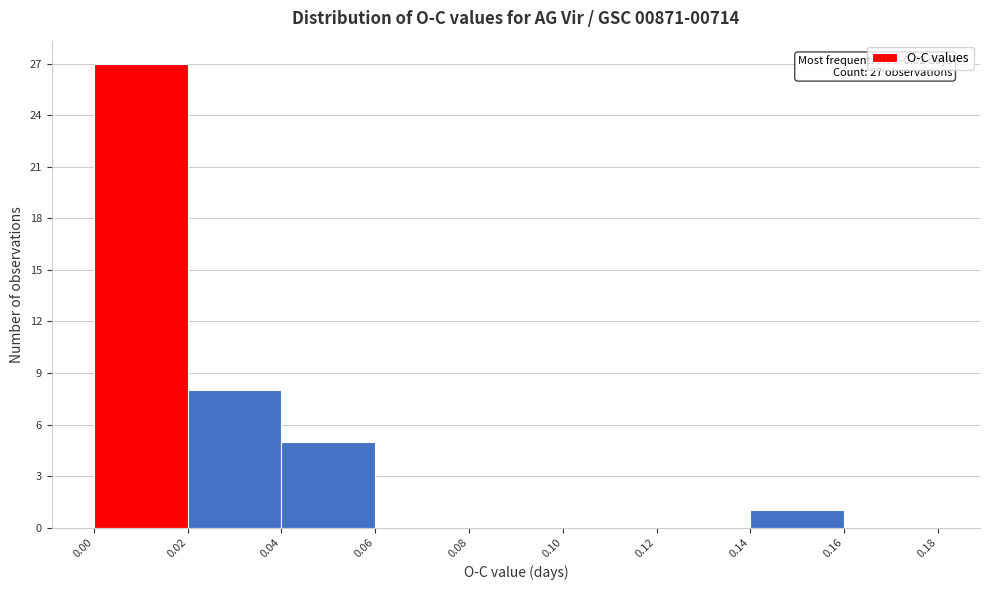

Over which range of the x-axis is the bar tallest?

0.00 to 0.02